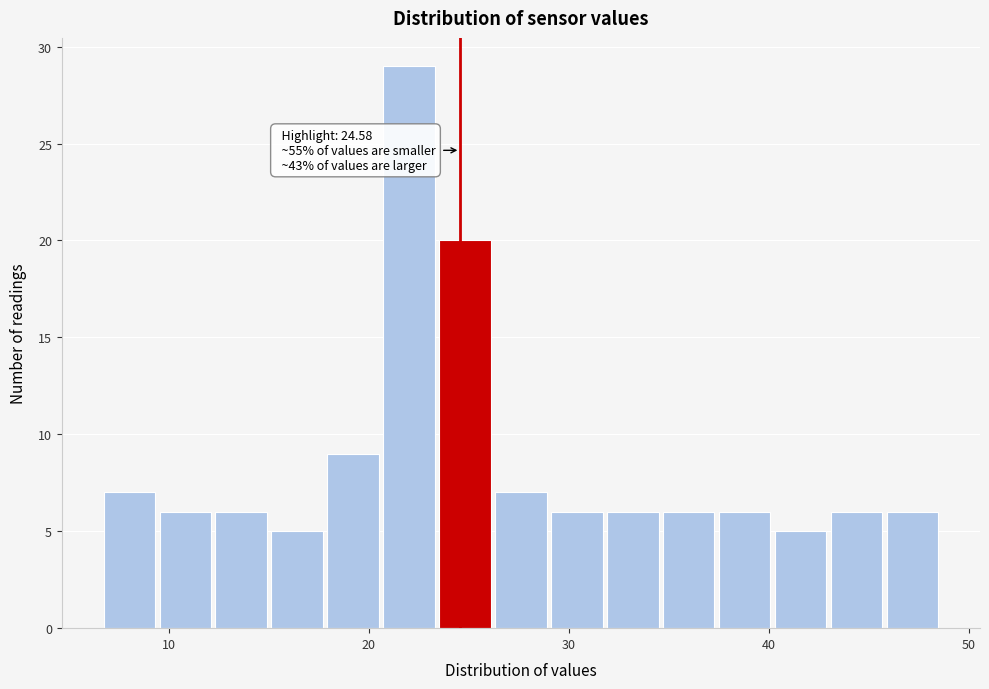

Read against the x-axis, roughly where is the centre of the tallest bar?

22